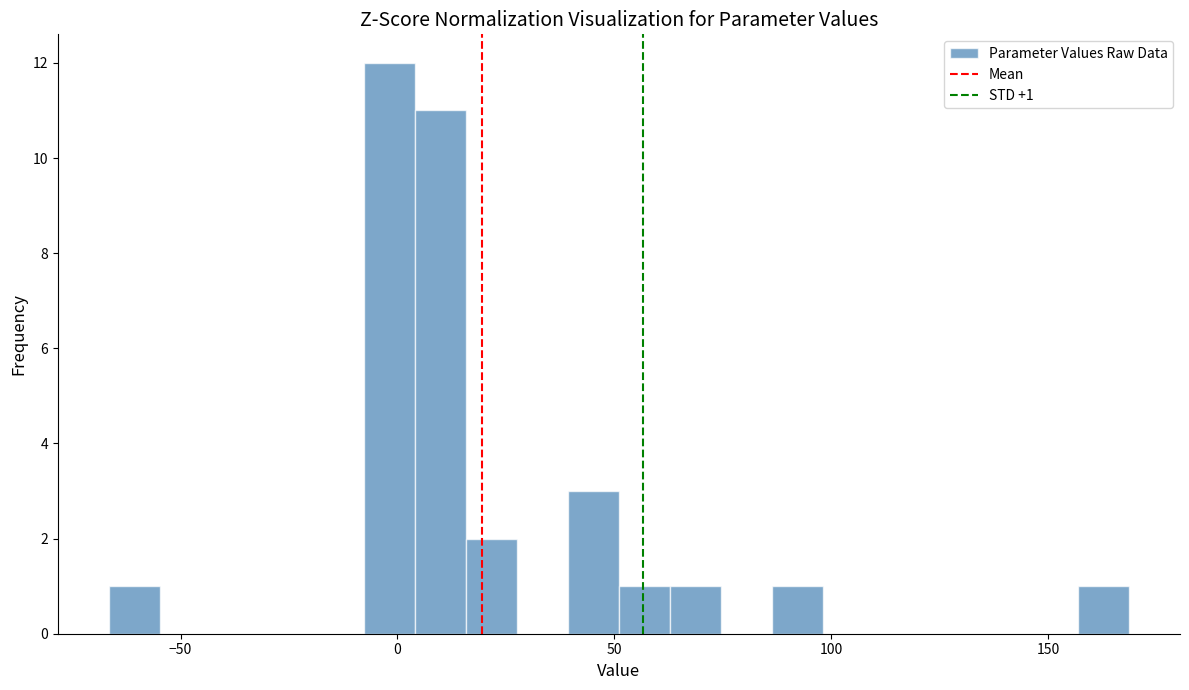

Around what value on the x-axis is the tallest bar? Give the approximate position of its centre, as read against the axis.

0